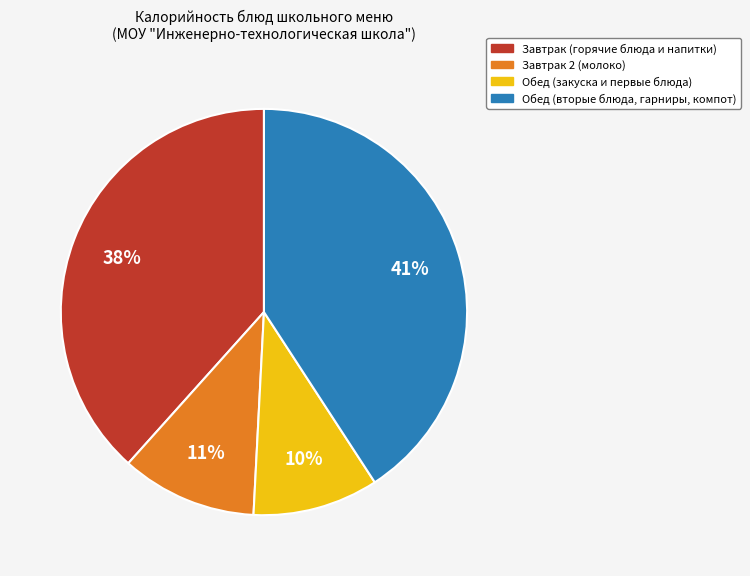

Is there any slice that represents more than half of the pie?

No